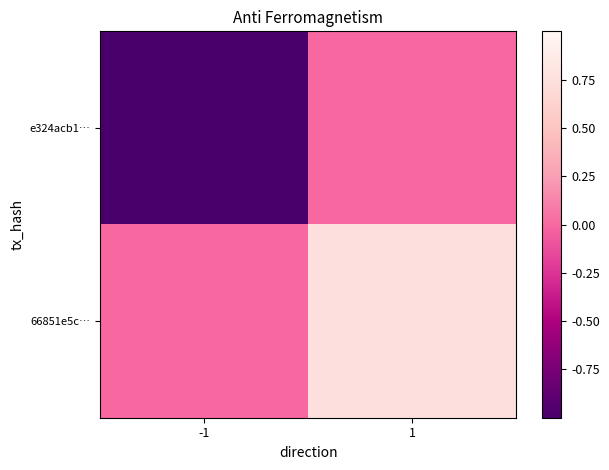

Reading left to right, transcribe all the data shown in this chart.

e324acb1…: -1=-1.0	1=0.0
66851e5c…: -1=0.0	1=0.8